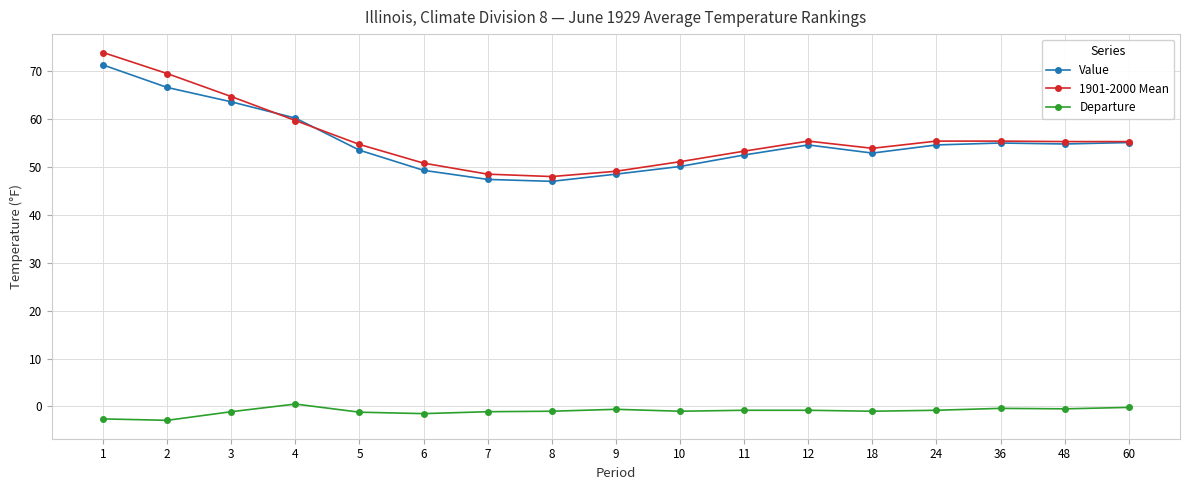

Is it true that Value equals 55.0 at 36?

True